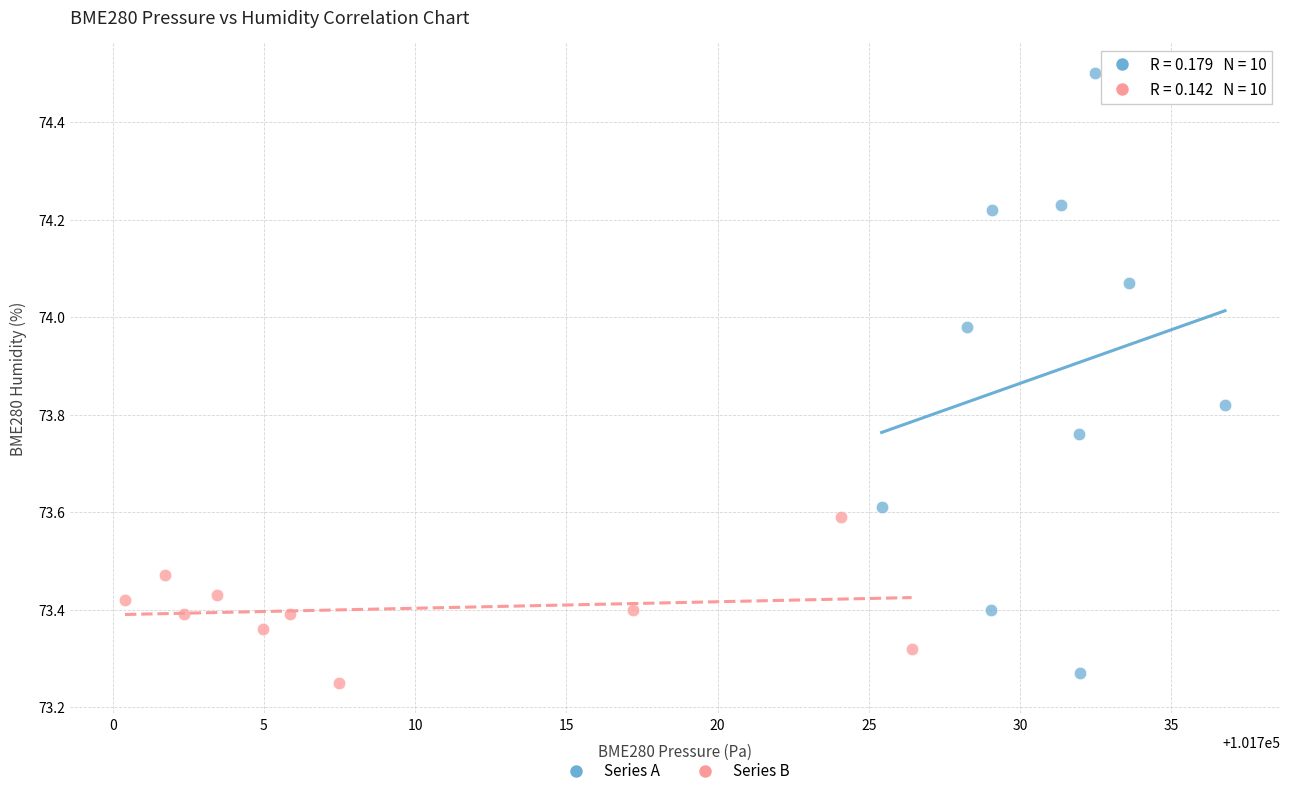

What are all the series names shown in the legend?

Series A, Series B